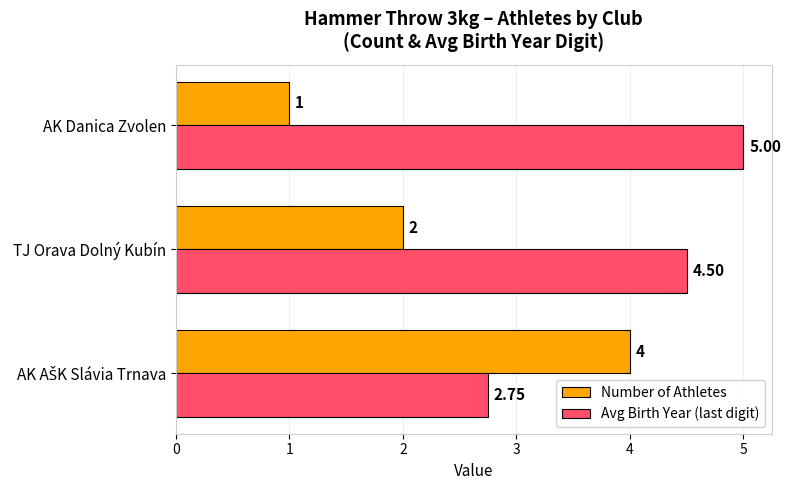

What is the maximum value for Avg Birth Year (last digit)?

5.0